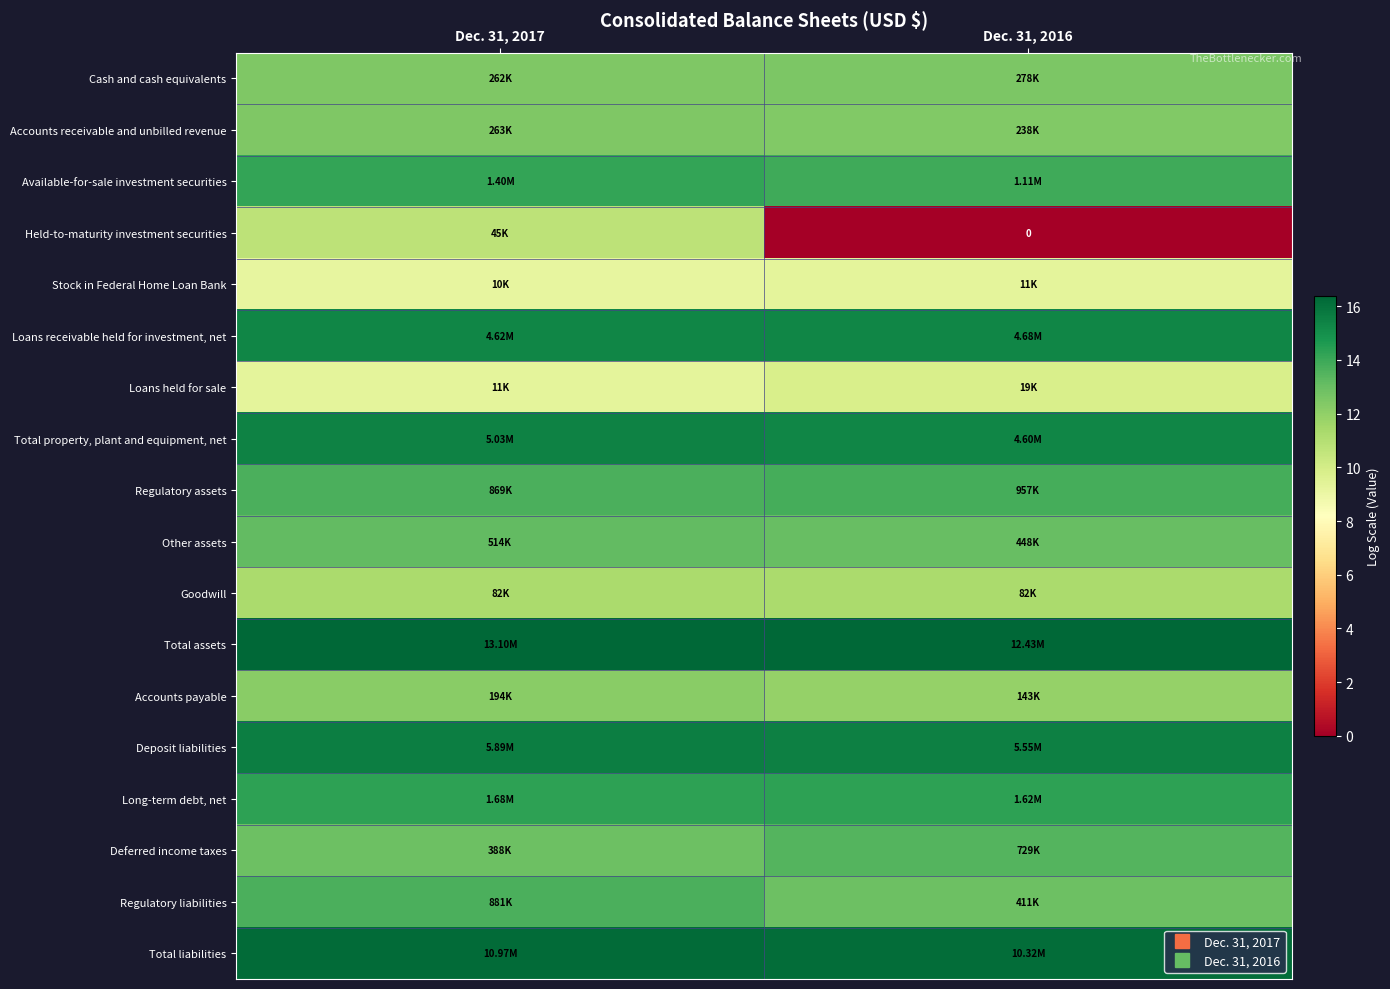

What is the average value of the Cash and cash equivalents series?

12.5